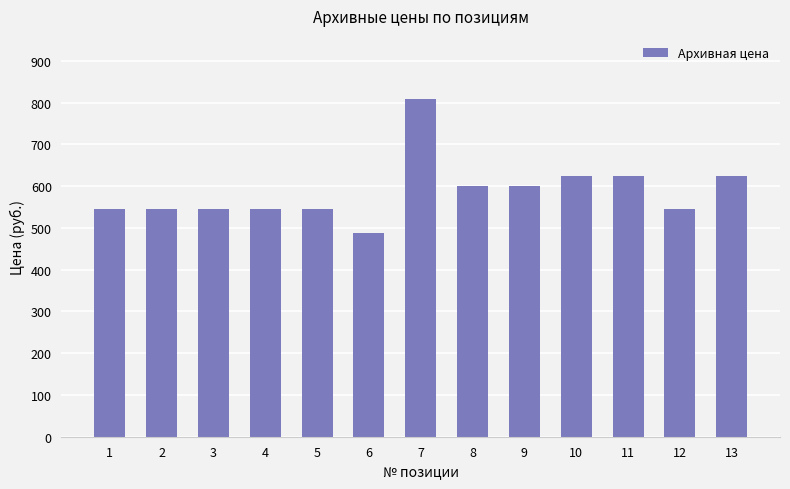

Reading left to right, what are all the values shown in this chart?

1=545	2=545	3=545	4=545	5=545	6=487	7=810	8=600	9=600	10=625	11=625	12=545	13=625